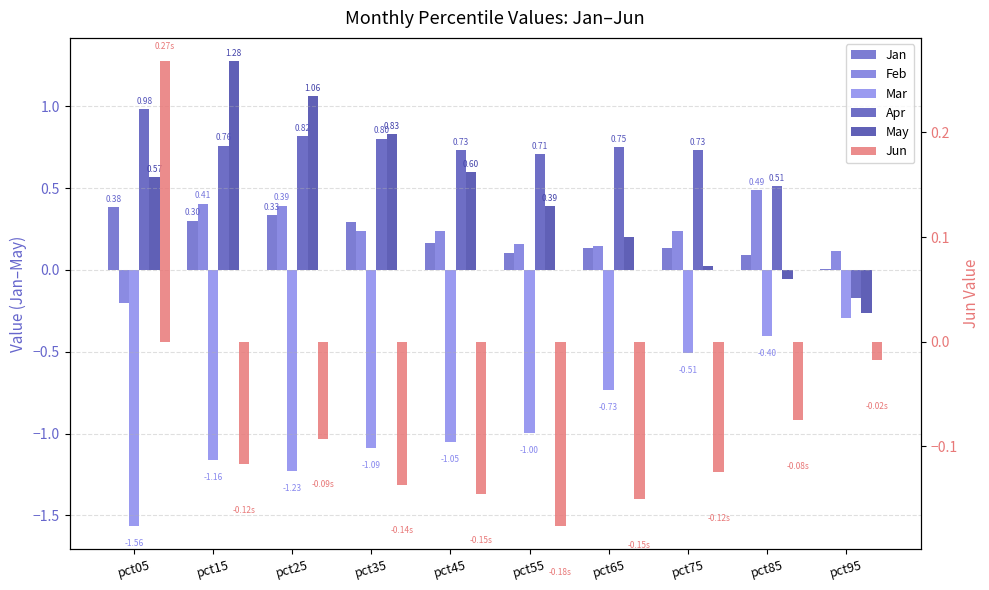

Reading right to left, list all the values displayed in this chart.

Jan: pct95=0.0	pct85=0.1	pct75=0.1	pct65=0.1	pct55=0.1	pct45=0.2	pct35=0.3	pct25=0.3	pct15=0.3	pct05=0.4
Feb: pct95=0.1	pct85=0.5	pct75=0.2	pct65=0.1	pct55=0.2	pct45=0.2	pct35=0.2	pct25=0.4	pct15=0.4	pct05=-0.2
Mar: pct95=-0.3	pct85=-0.4	pct75=-0.5	pct65=-0.7	pct55=-1.0	pct45=-1.1	pct35=-1.1	pct25=-1.2	pct15=-1.2	pct05=-1.6
Apr: pct95=-0.2	pct85=0.5	pct75=0.7	pct65=0.8	pct55=0.7	pct45=0.7	pct35=0.8	pct25=0.8	pct15=0.8	pct05=1.0
May: pct95=-0.3	pct85=-0.1	pct75=0.0	pct65=0.2	pct55=0.4	pct45=0.6	pct35=0.8	pct25=1.1	pct15=1.3	pct05=0.6
Jun: pct95=-0.0	pct85=-0.1	pct75=-0.1	pct65=-0.2	pct55=-0.2	pct45=-0.1	pct35=-0.1	pct25=-0.1	pct15=-0.1	pct05=0.3